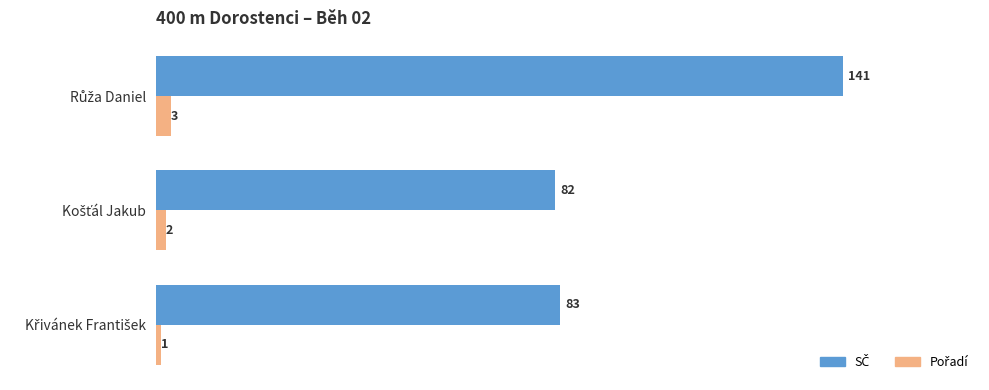

At how many categories does at least one series exceed 61?

3